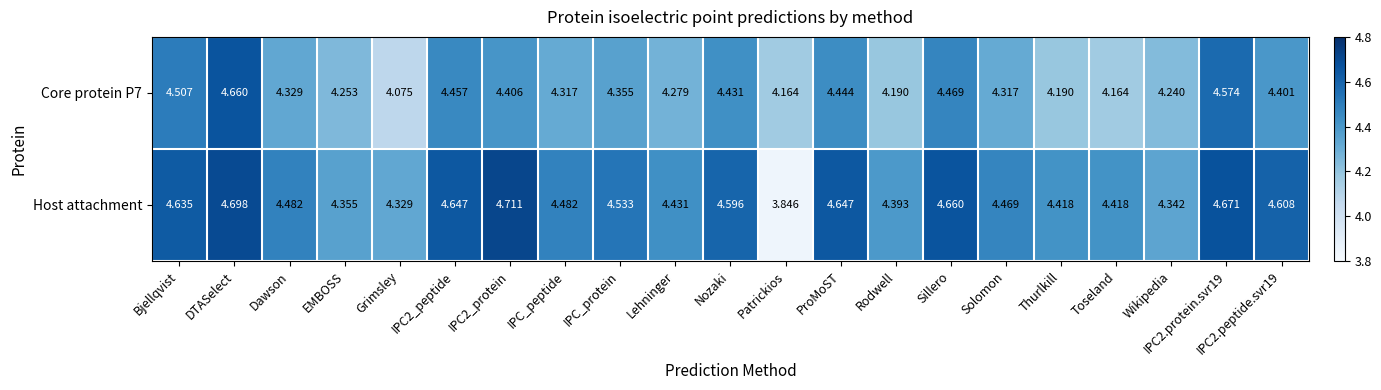

At which label is Core protein P7 closest to 4?

Grimsley